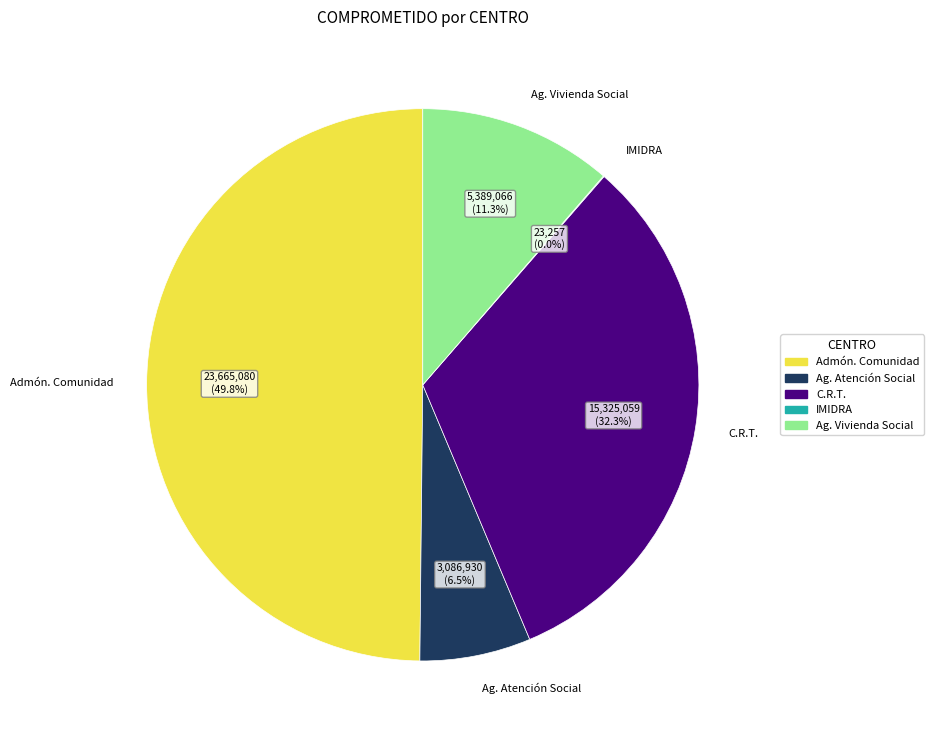

Combined, what portion of the pie is Admón. Comunidad and Ag. Vivienda Social?

61.2%